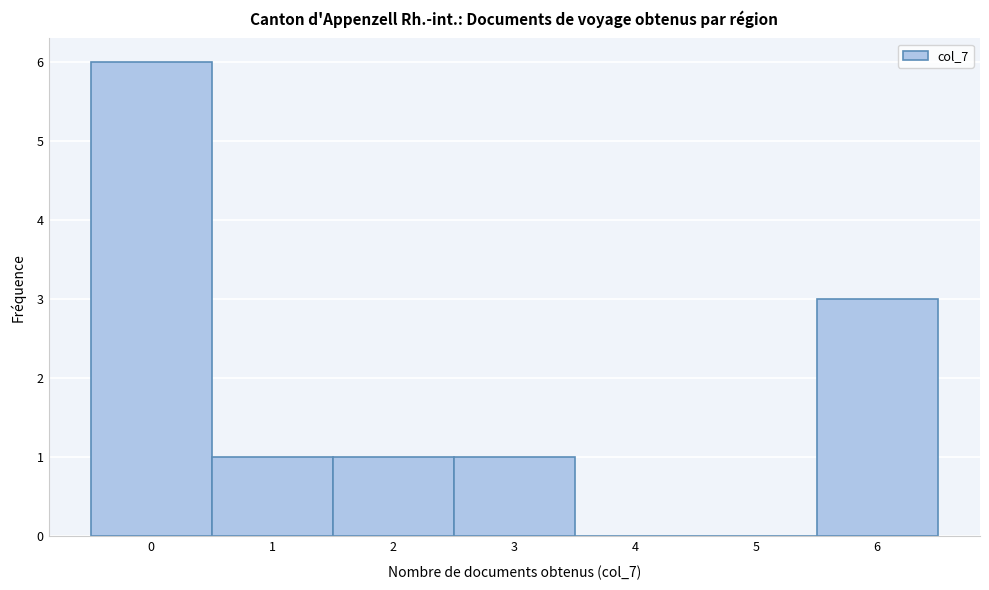

Reading left to right, list every bar in this chart as the range it spans on the x-axis followed by its height. The values are not printed on the chart, so give them approximately, as read against the axis.

-0.5 to 0.5: 6
0.5 to 1.5: 1
1.5 to 2.5: 1
2.5 to 3.5: 1
3.5 to 4.5: 0
4.5 to 5.5: 0
5.5 to 6.5: 3